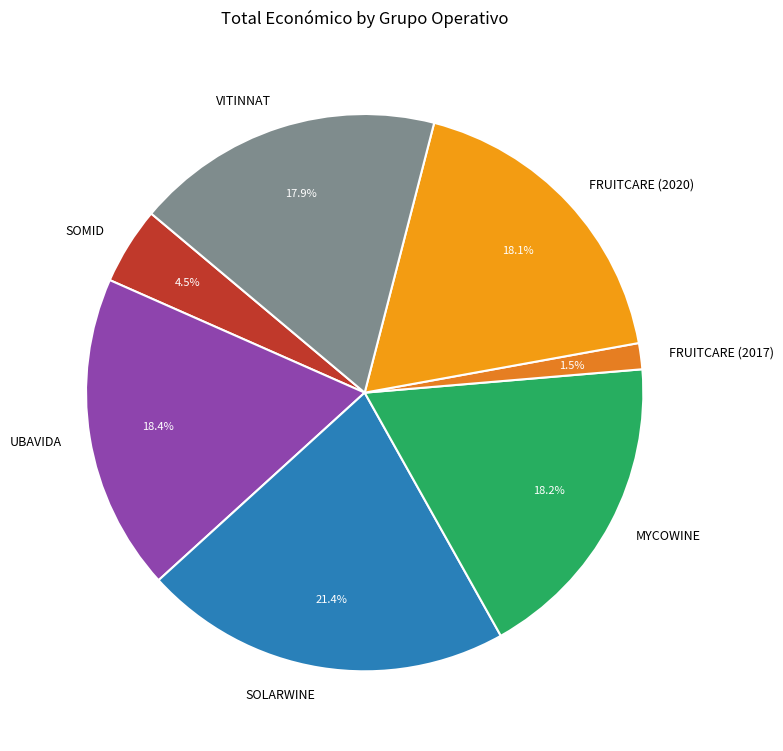

What is the largest slice in the pie chart?

SOLARWINE